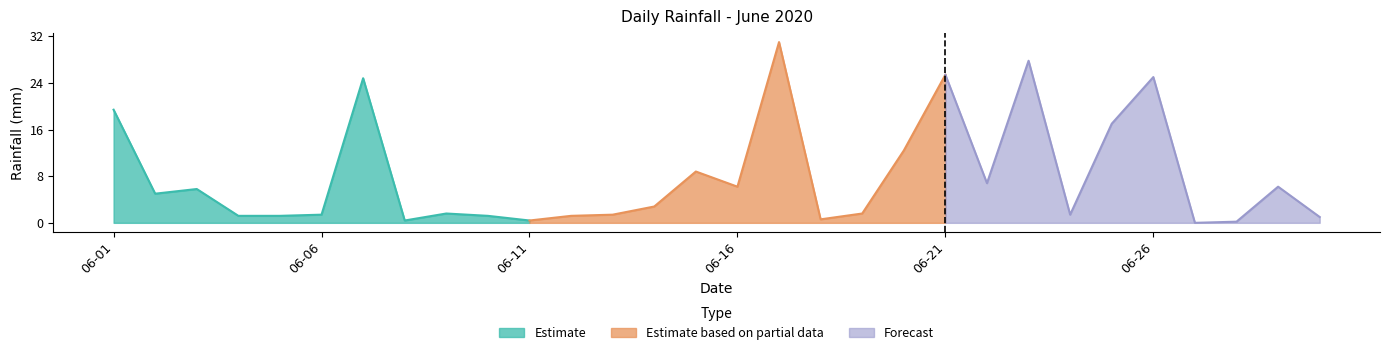

What is the greatest value displayed?

31.0